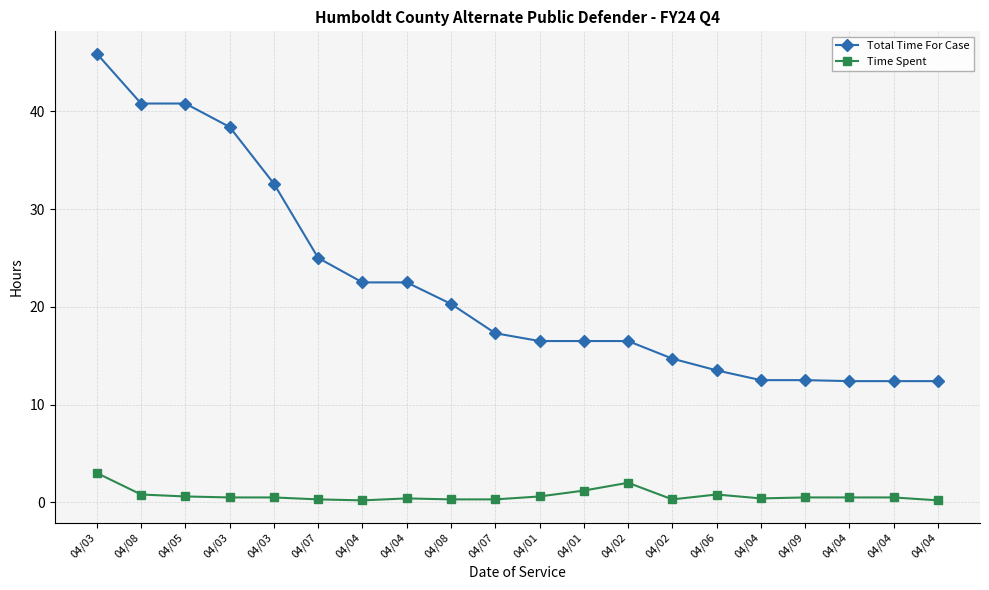

How many data points does each series have?

20